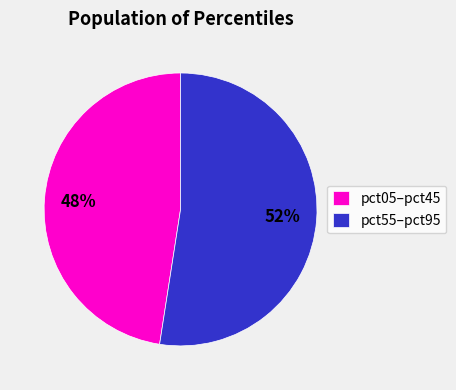

Count the number of slices in the pie.

2